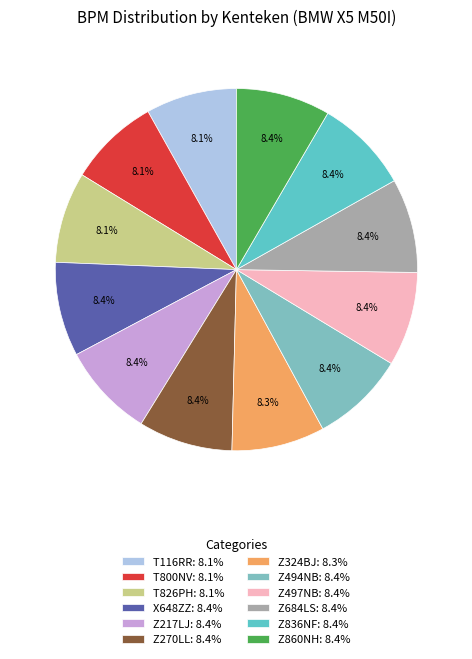

Count the number of slices in the pie.

12